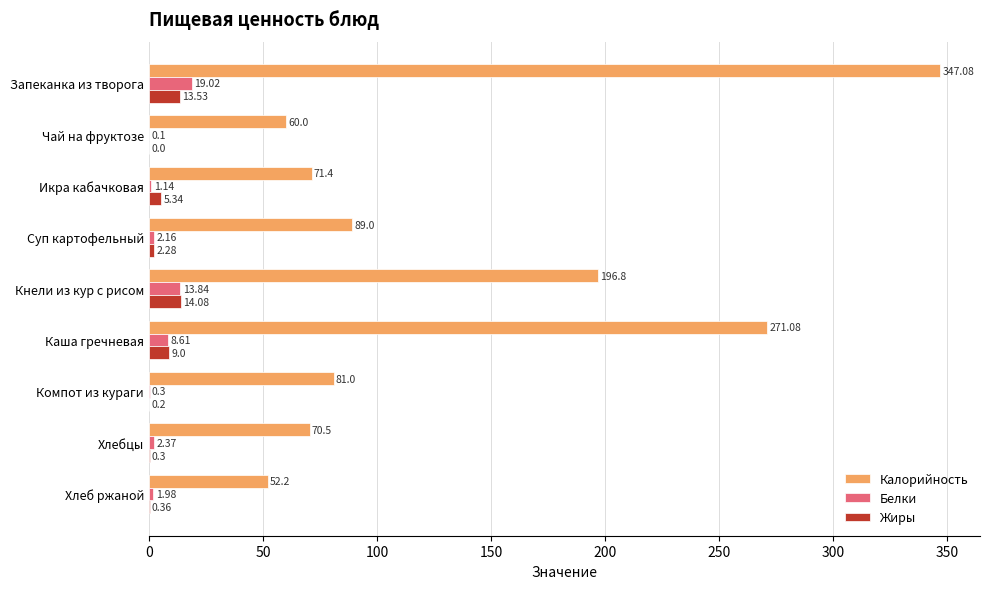

At which label is Калорийность closest to 199?

Кнели из кур с рисом